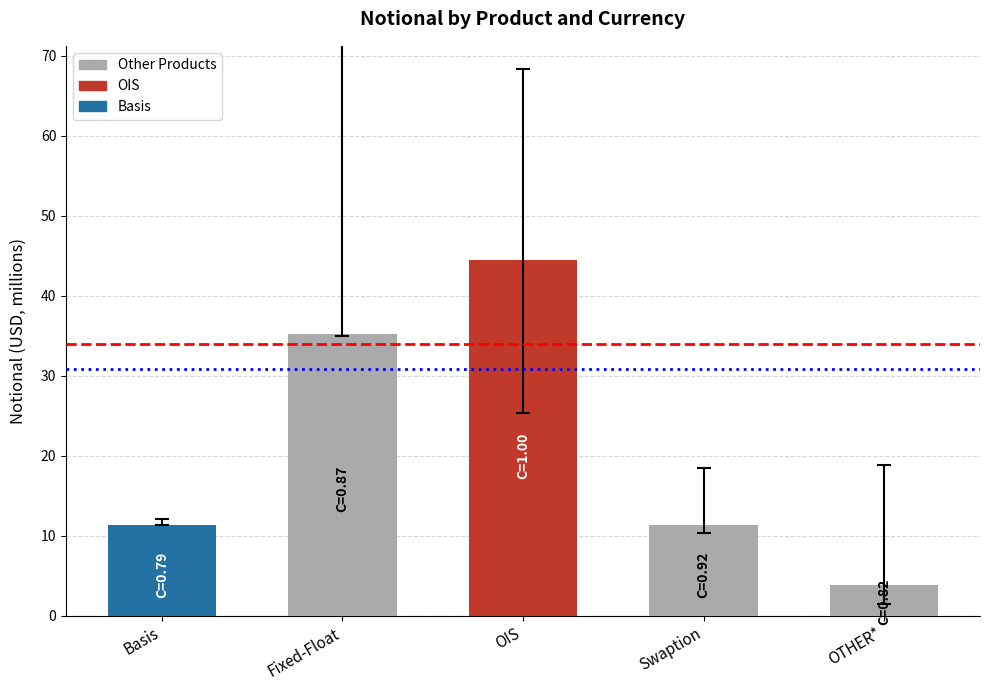

How many data points are less than 11?

1